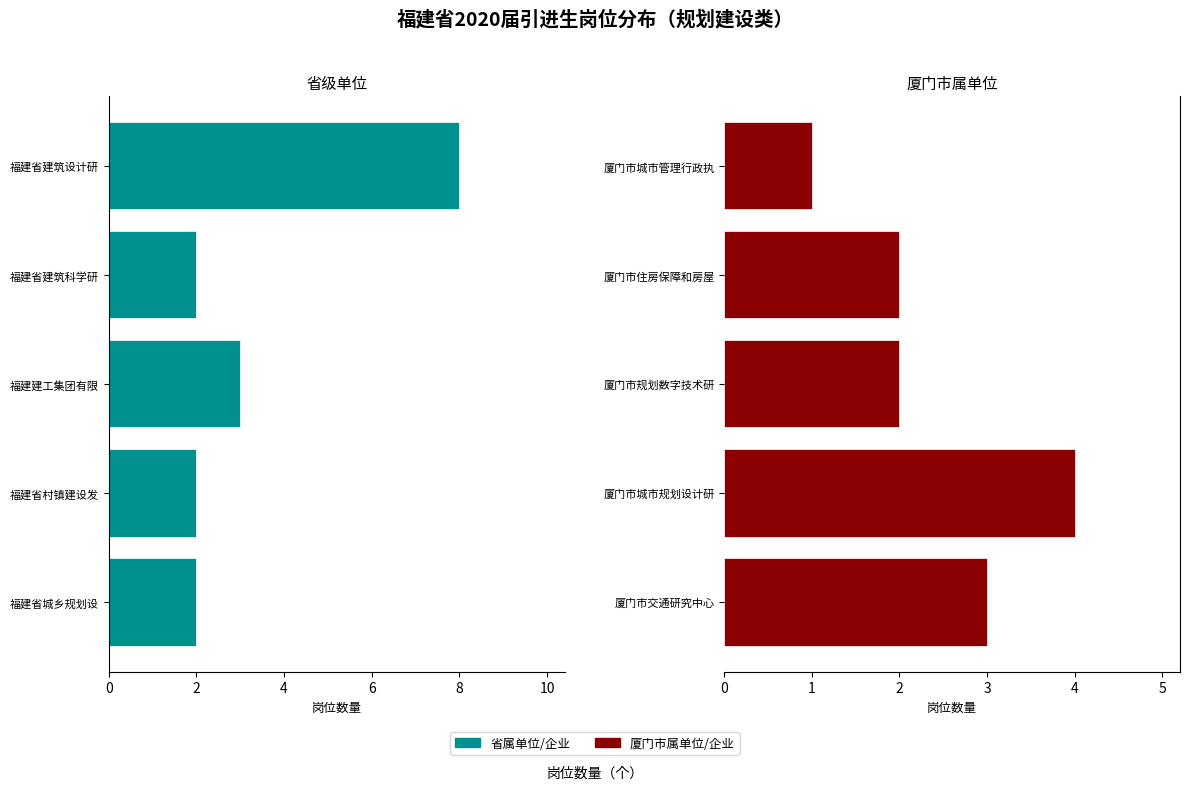

How many 省级单位 values are between 2 and 3?

4